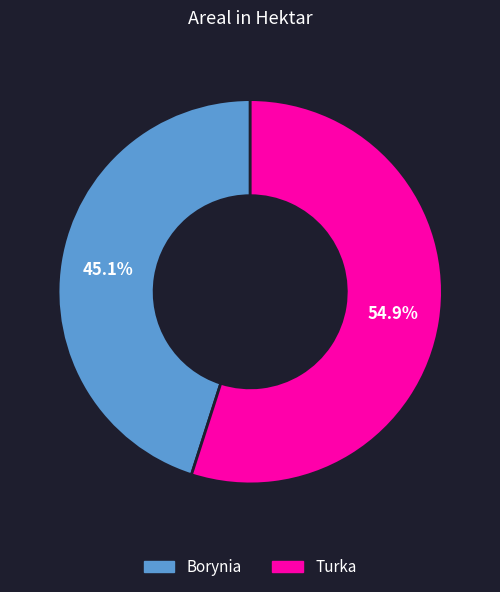

What portion of the pie excludes Turka?

45.1%